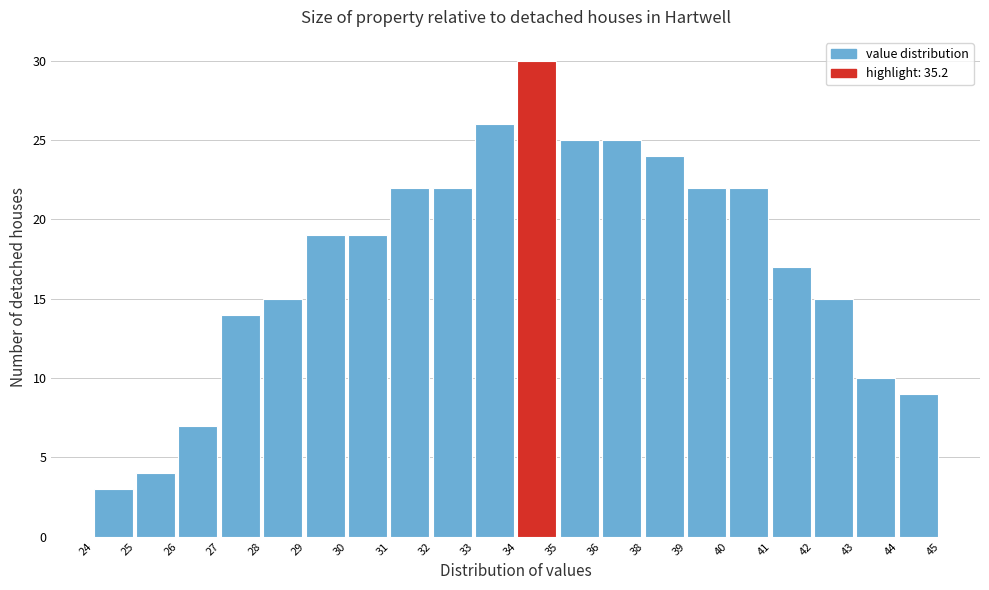

Reading left to right, what are all the values shown in this chart?

24=3	25=4	26=7	27=14	28=15	29=19	30=19	31=22	32=22	33=26	34=30	35=25	36=25	38=24	39=22	40=22	41=17	42=15	43=10	44=9